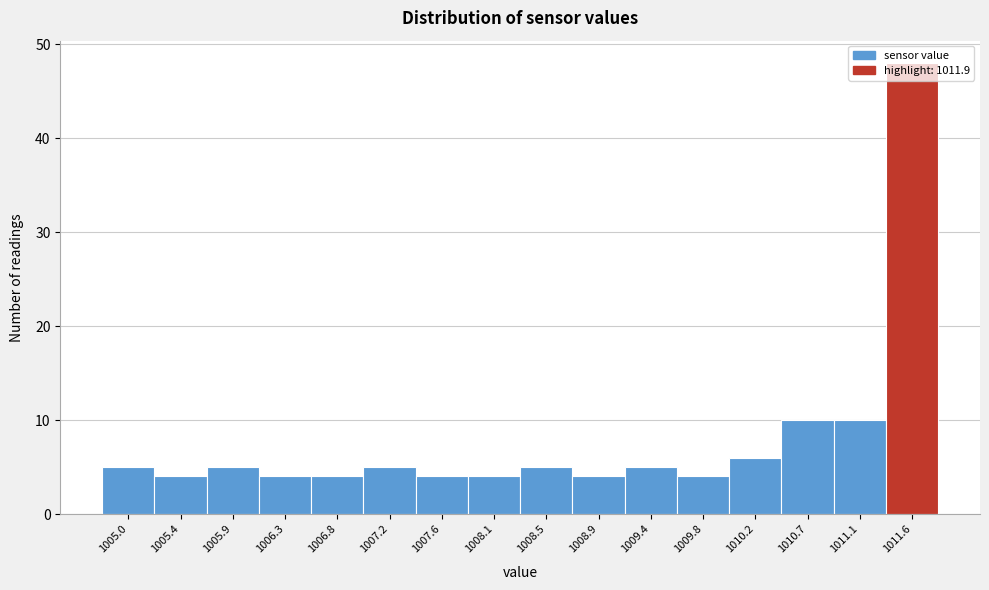

What is the ratio of the value at 1007.2 to the value at 1010.2?

0.8